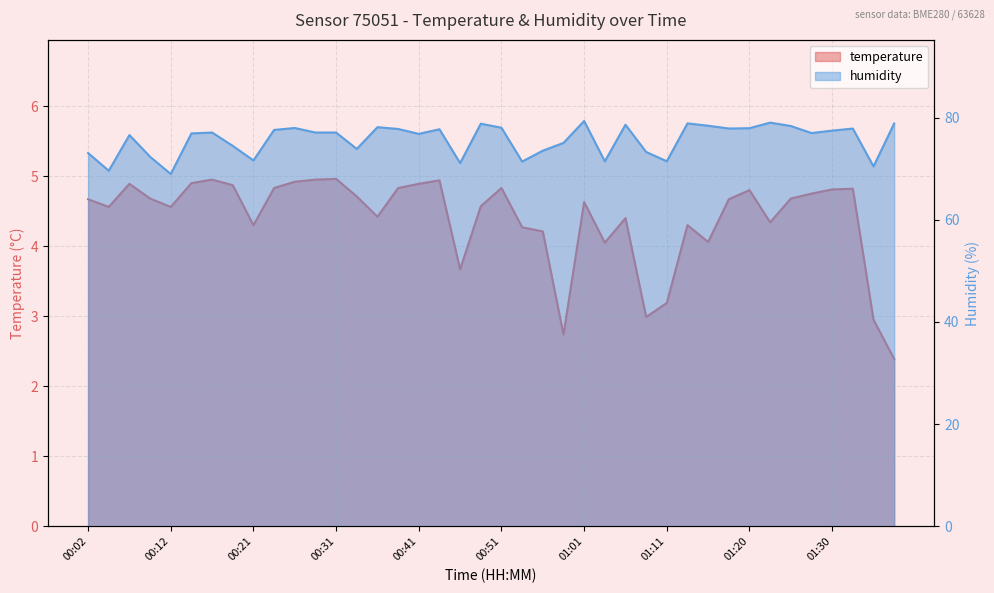

Does the chart display data point markers on the line(s)?

No